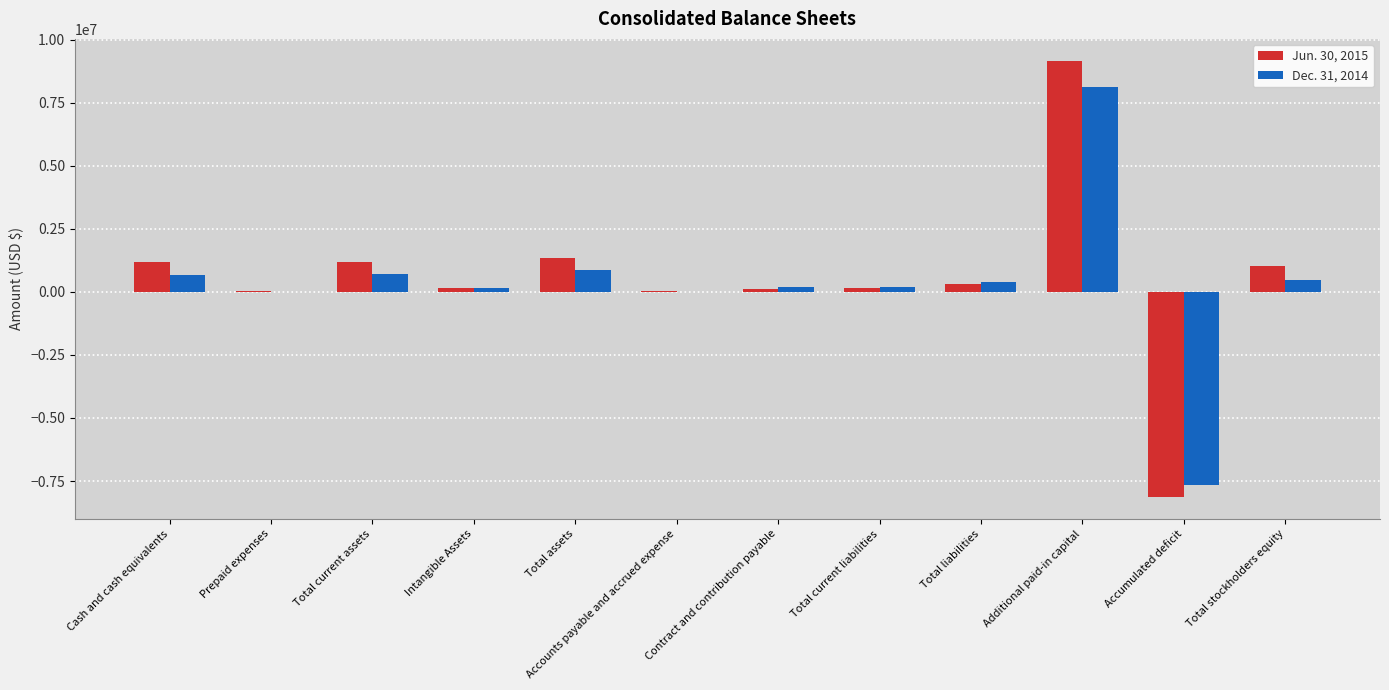

The value of Jun. 30, 2015 at Prepaid expenses is 29317. True or false?

True